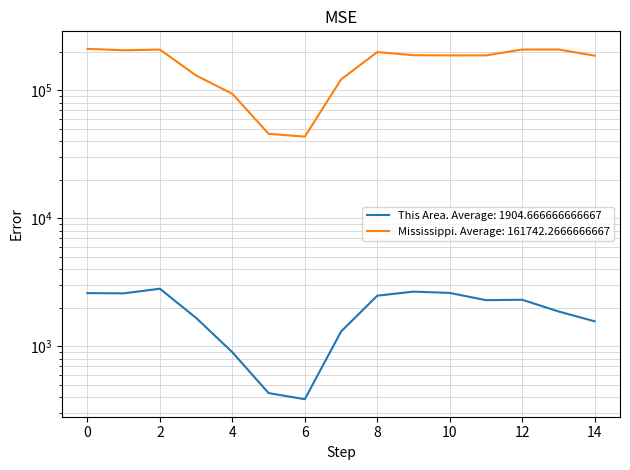

Rank the series by their maximum value, from highest to lowest.

Mississippi, This Area